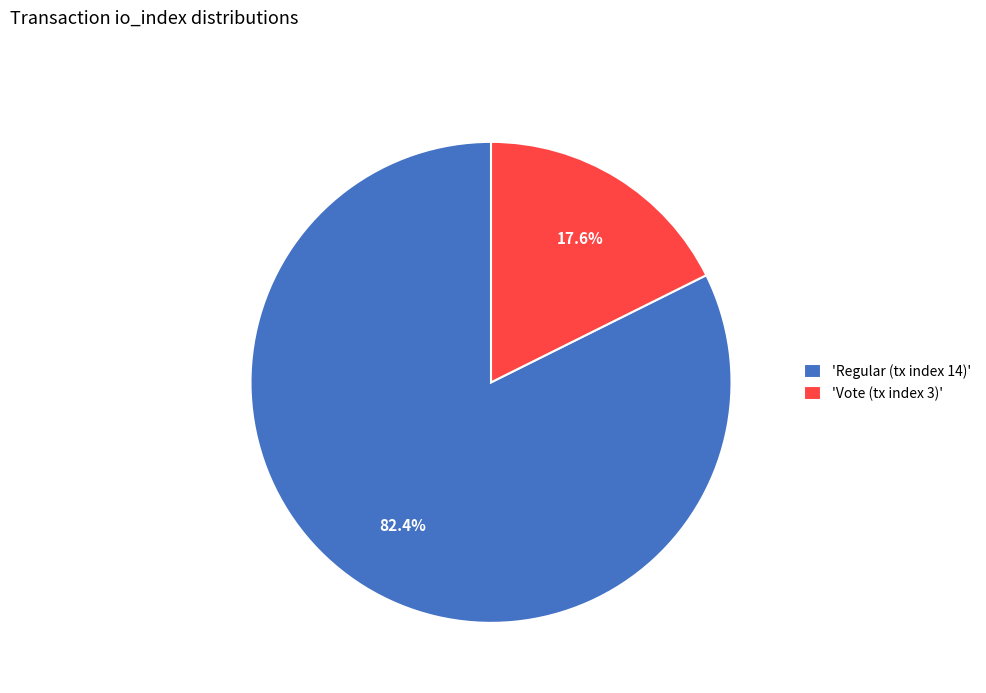

Approximately how many times larger is the value at 'Regular (tx index 14)' compared to 'Vote (tx index 3)'?

4.7